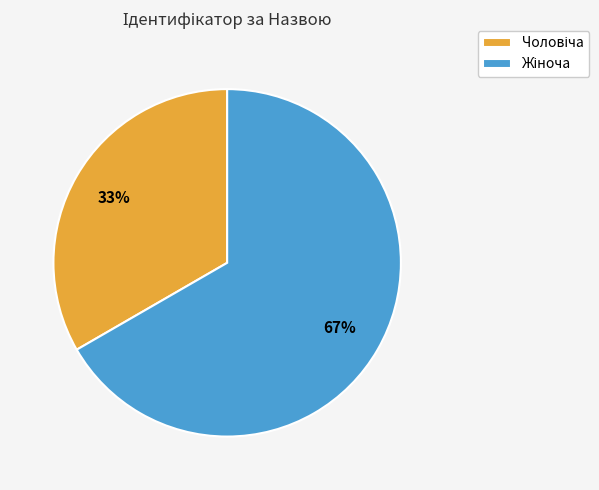

To the nearest percent, what is the average slice percentage?

50%